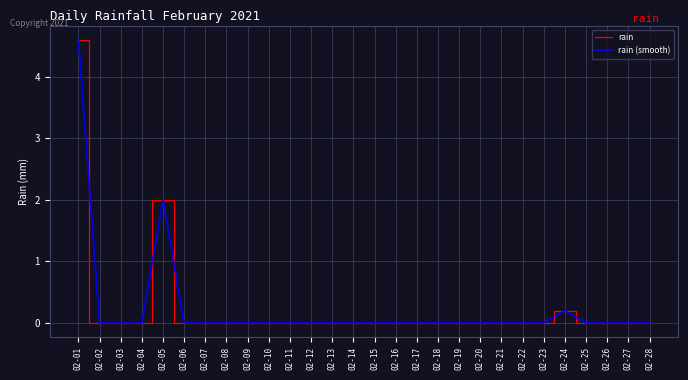

Is this an area chart (filled region under the line)?

No